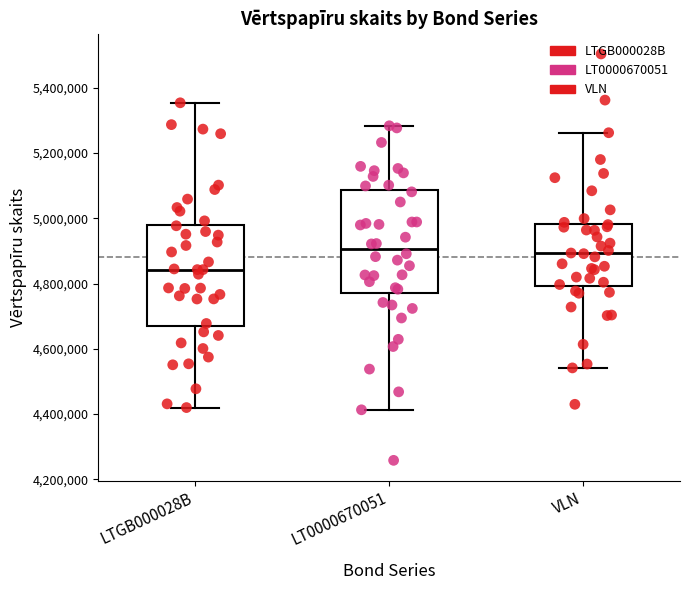

Reading left to right, transcribe this box plot: for each box, give where its median line is, the range the box spans, and where its two whiskers end, as read against the y-axis. The values are not printed on the chart, so give them approximately, as read against the axis.

LTGB000028B: median 4840000, box 4680000 to 4980000, whiskers 4420000 to 5360000
LT0000670051: median 4900000, box 4780000 to 5080000, whiskers 4420000 to 5280000
VLN: median 4900000, box 4800000 to 4980000, whiskers 4540000 to 5260000